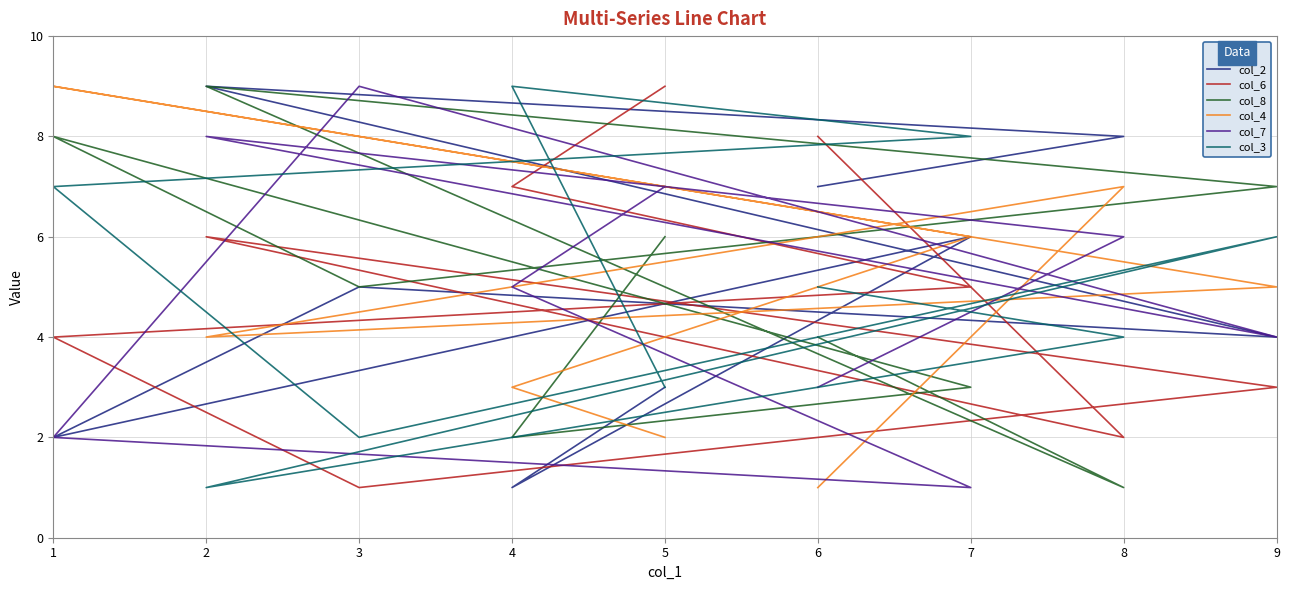

Which series changed the most between 8 and 2?

col_8